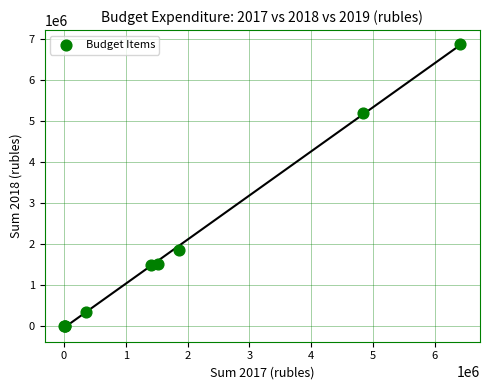

What Y value in the scatter plot is closest to 3439800?

1874300